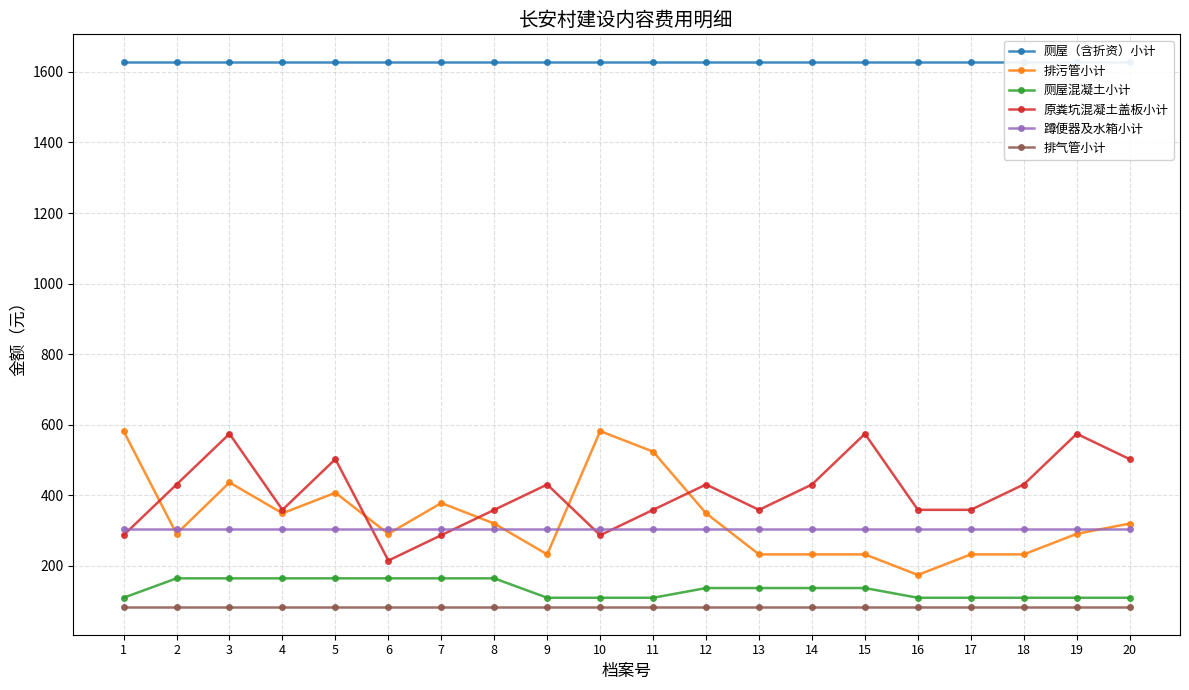

What is the lowest value of the 排污管小计 series?

174.7